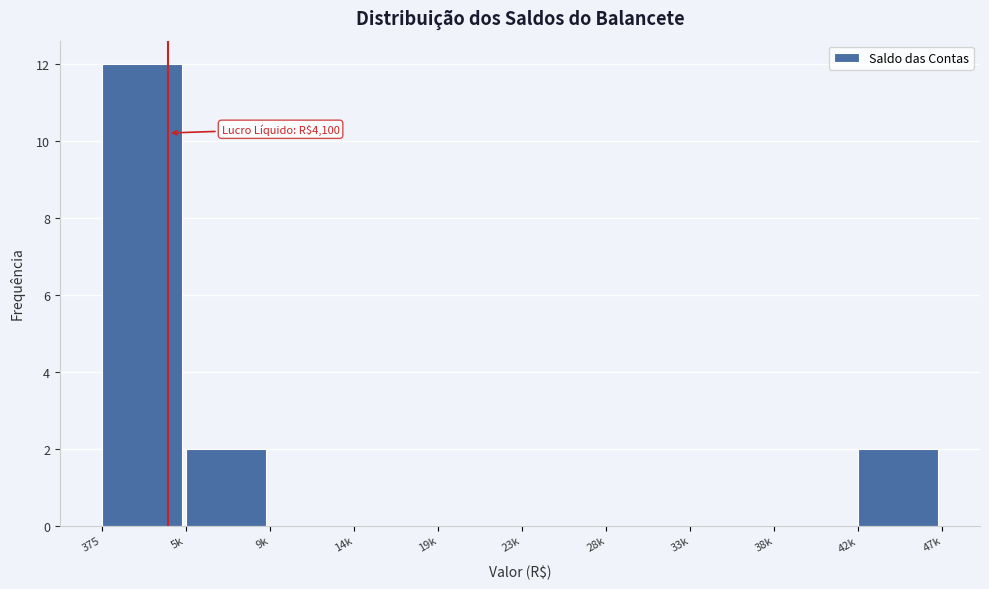

Reading right to left, what are all the values shown in this chart?

42k=2	38k=0	33k=0	28k=0	23k=0	19k=0	14k=0	9k=0	5k=2	375=12